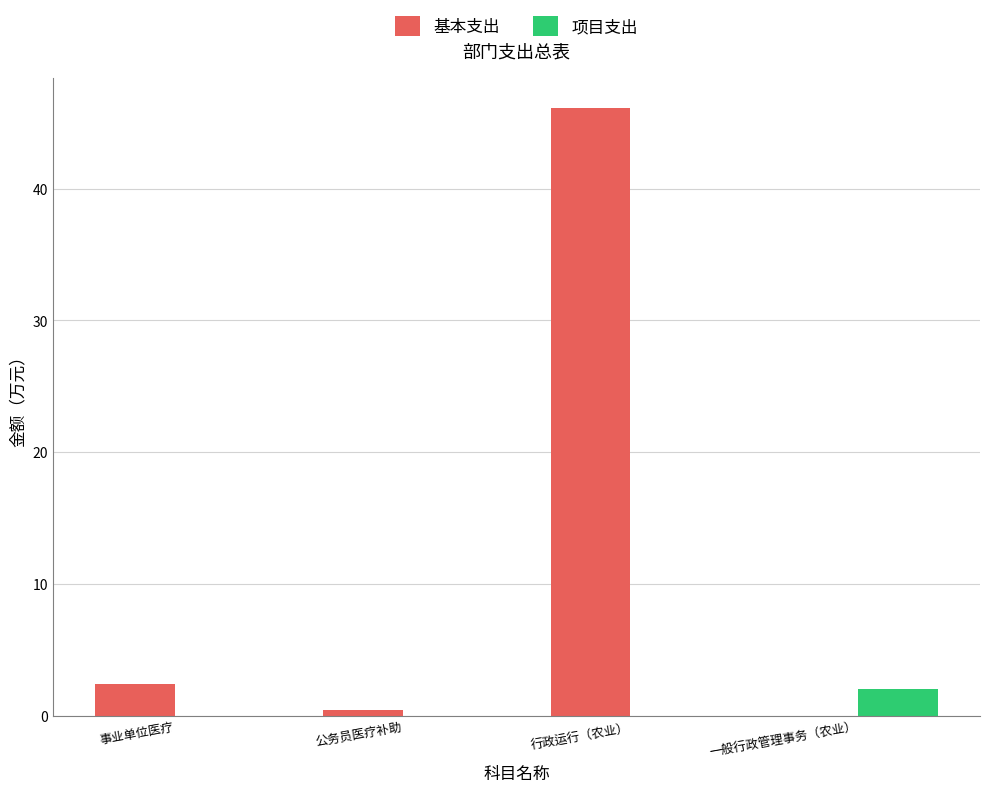

What is the sum of all 基本支出 values?

48.9